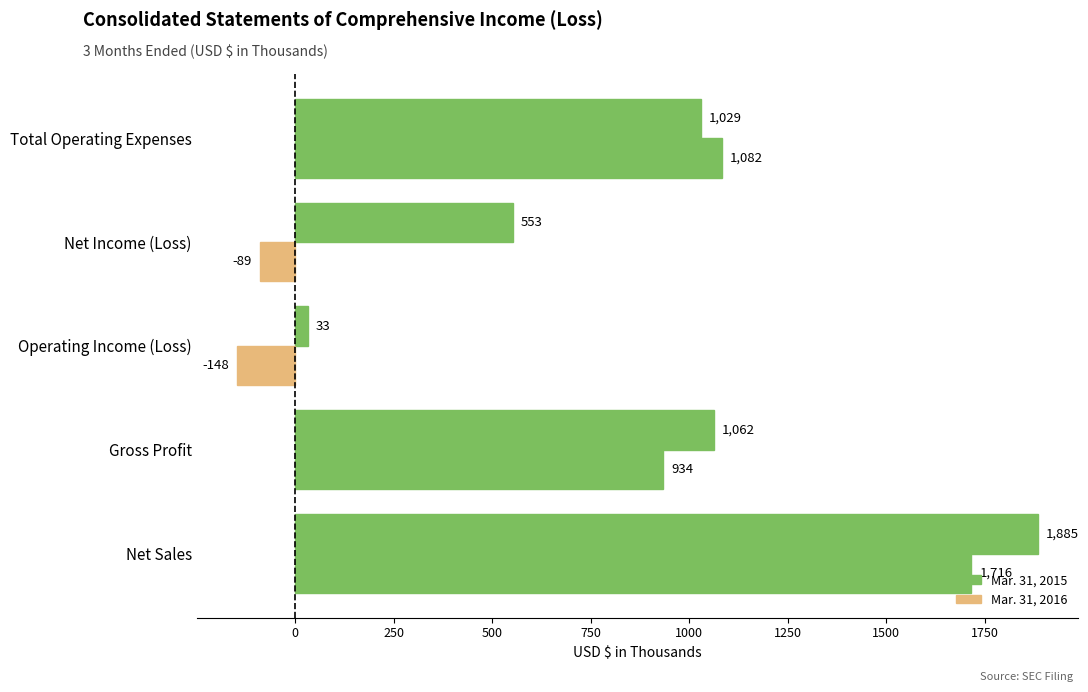

What is the value of the Mar. 31, 2016 bar at the 4th from the left?

-89